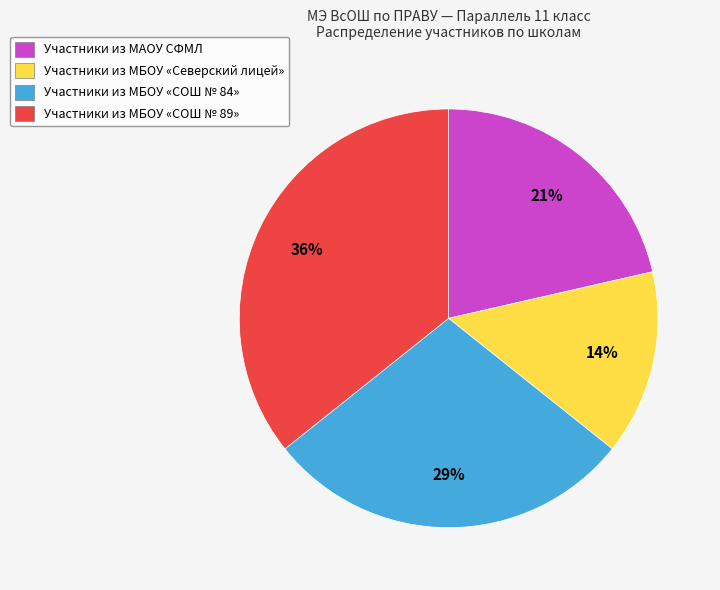

To the nearest percent, what percentage of the pie is Участники из МБОУ «СОШ № 89»?

36%